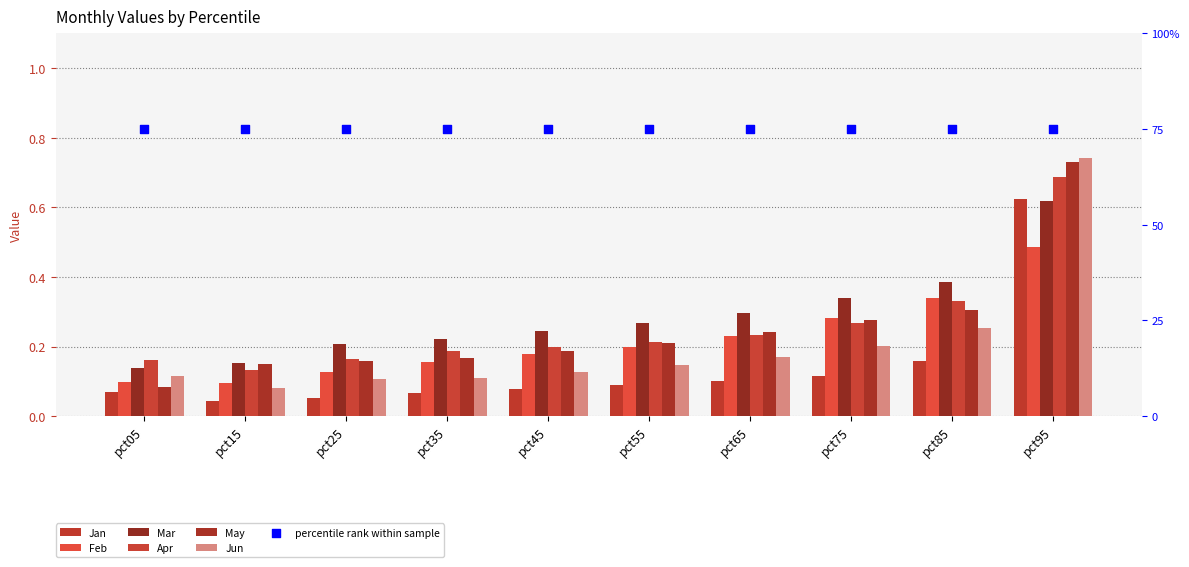

Which series reaches the minimum Y coordinate?

Jan